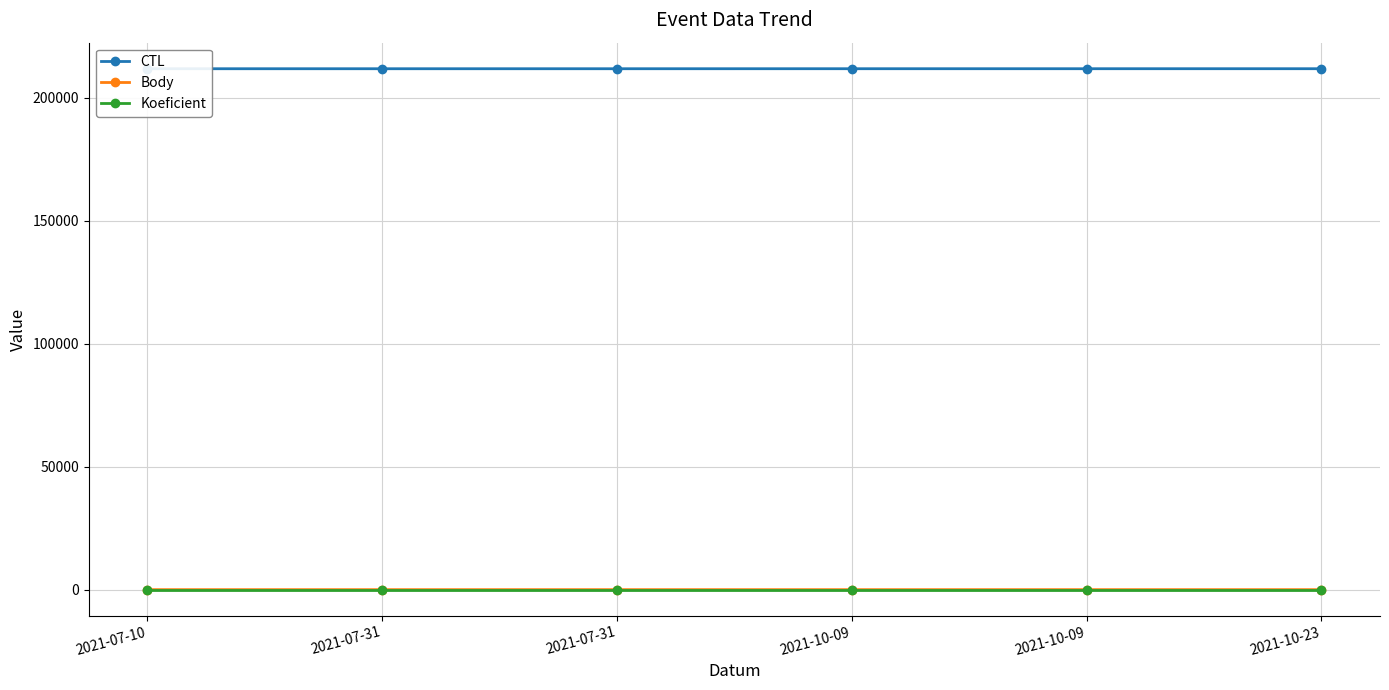

What is the value of the CTL point at the 2nd from the left?

211712.0